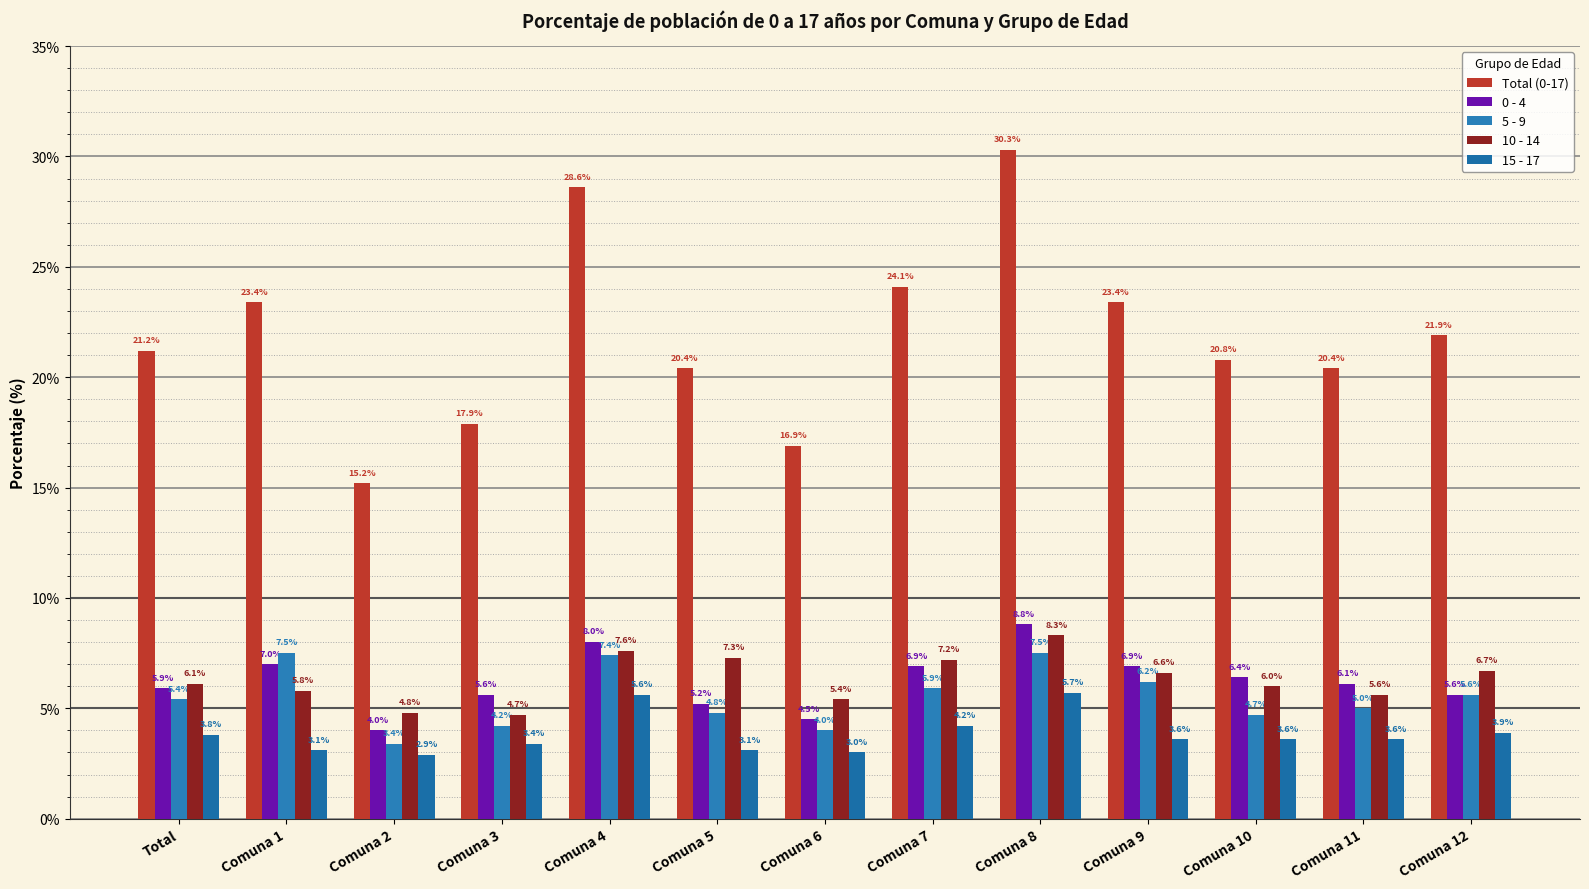

How many bars are there in total?

65